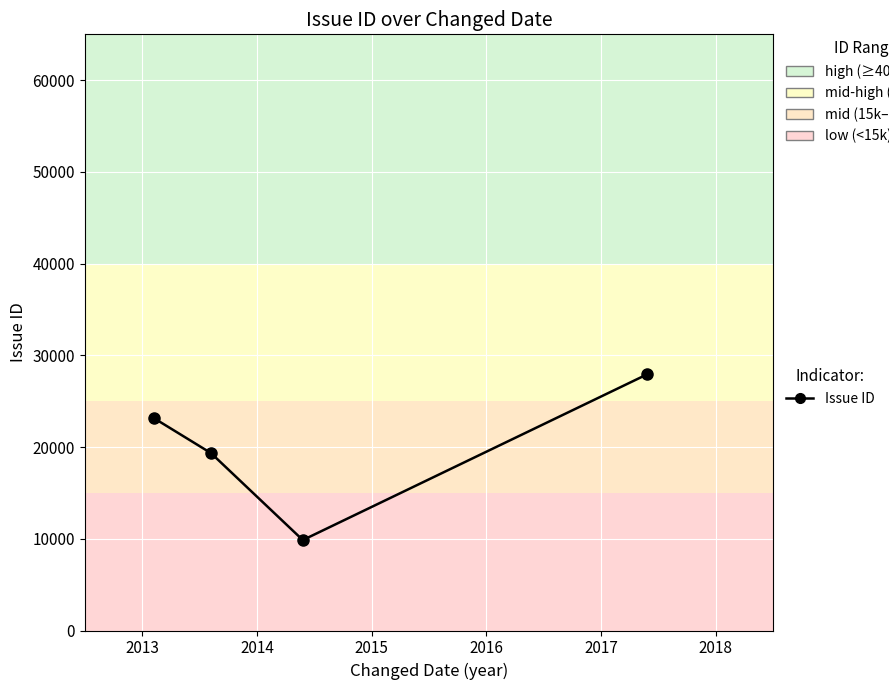

What is the minimum value shown in the chart?

9860.0